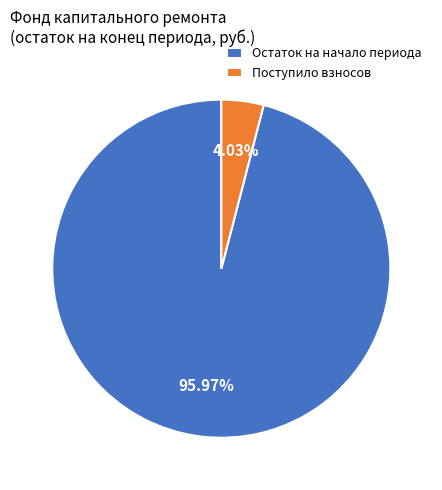

Count the number of slices in the pie.

2